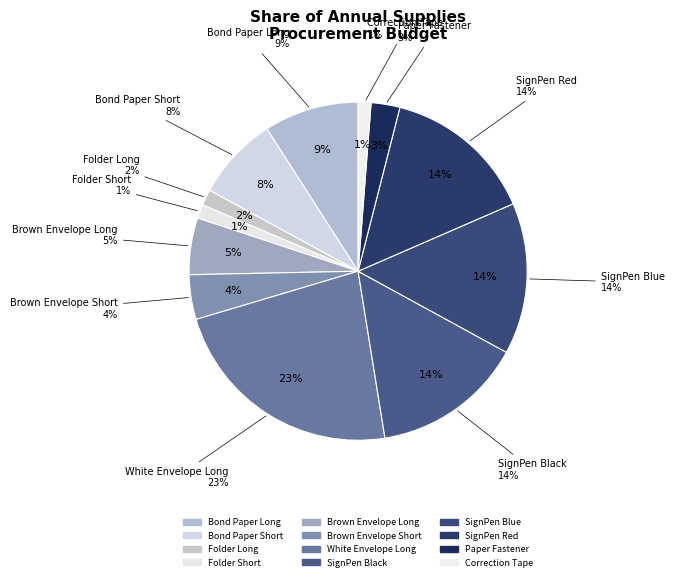

What percentage do Paper Fastener and SignPen Red together represent?

17.2%